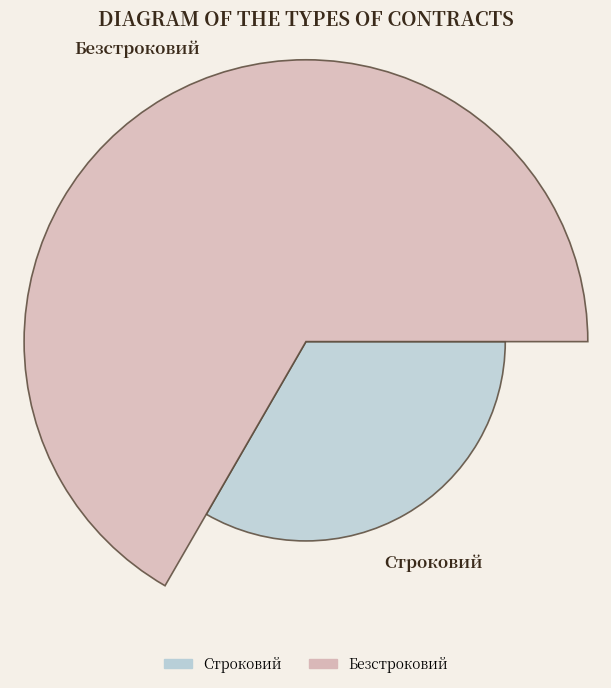

What are all the series names shown in the legend?

Строковий, Безстроковий